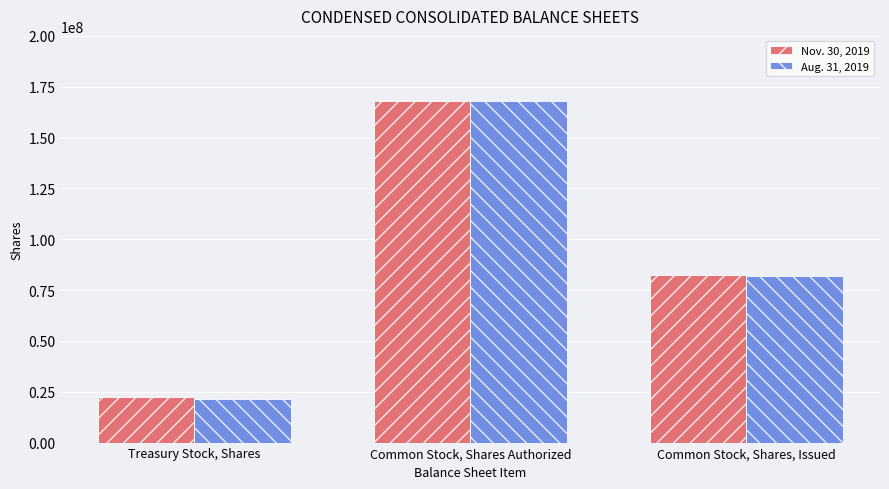

Count the Nov. 30, 2019 values in the range 22295357 to 168000000.

3